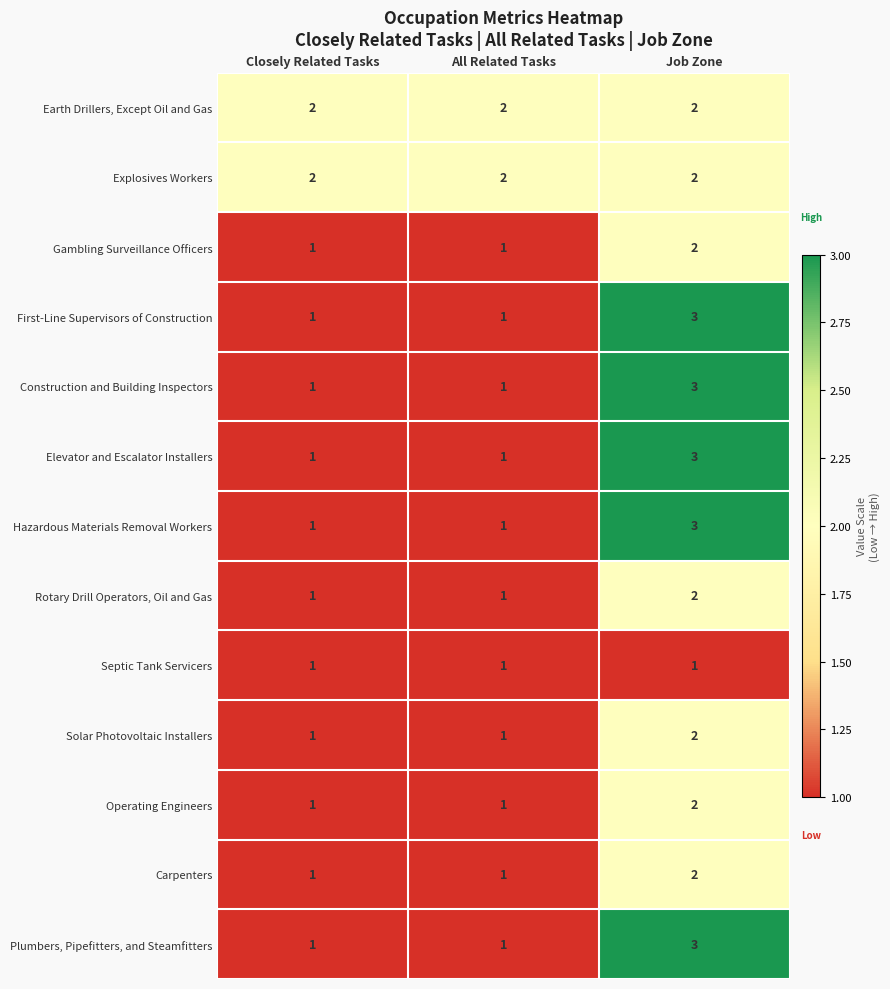

How many Rotary Drill Operators, Oil and Gas values are between 1 and 2?

3